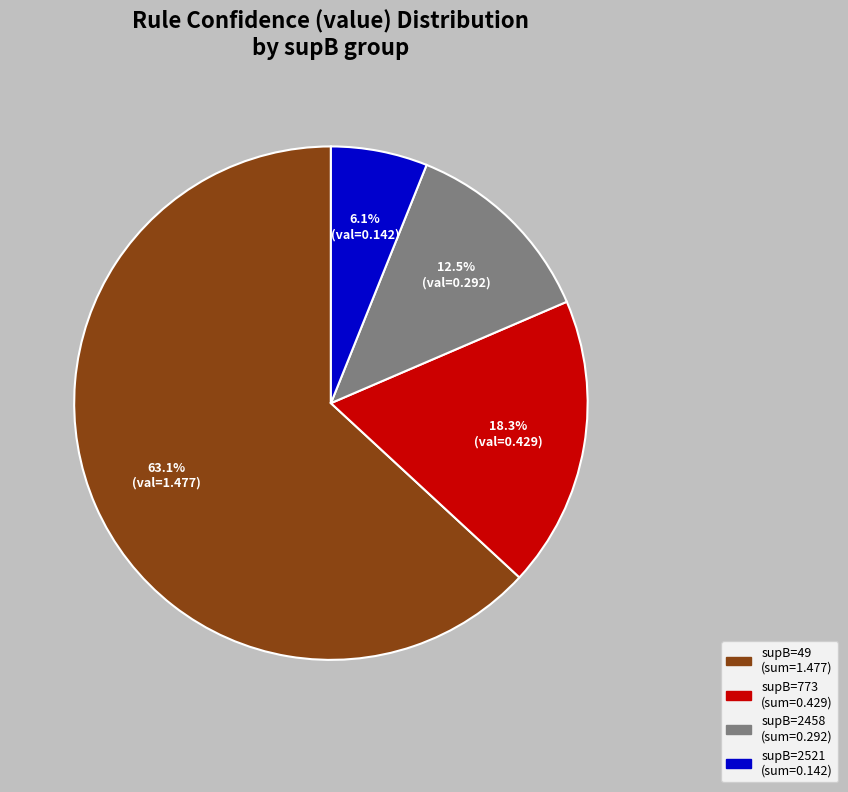

To the nearest percent, what is the average slice percentage?

25%